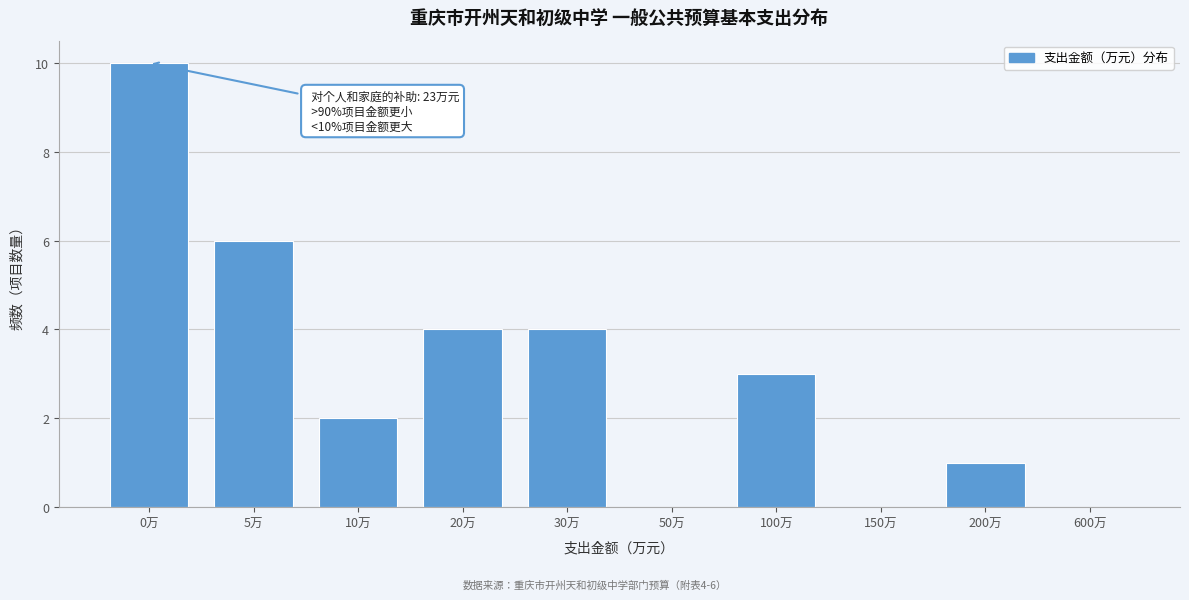

Reading left to right, list all the values displayed in this chart.

0万=10	5万=6	10万=2	20万=4	30万=4	50万=0	100万=3	150万=0	200万=1	600万=0